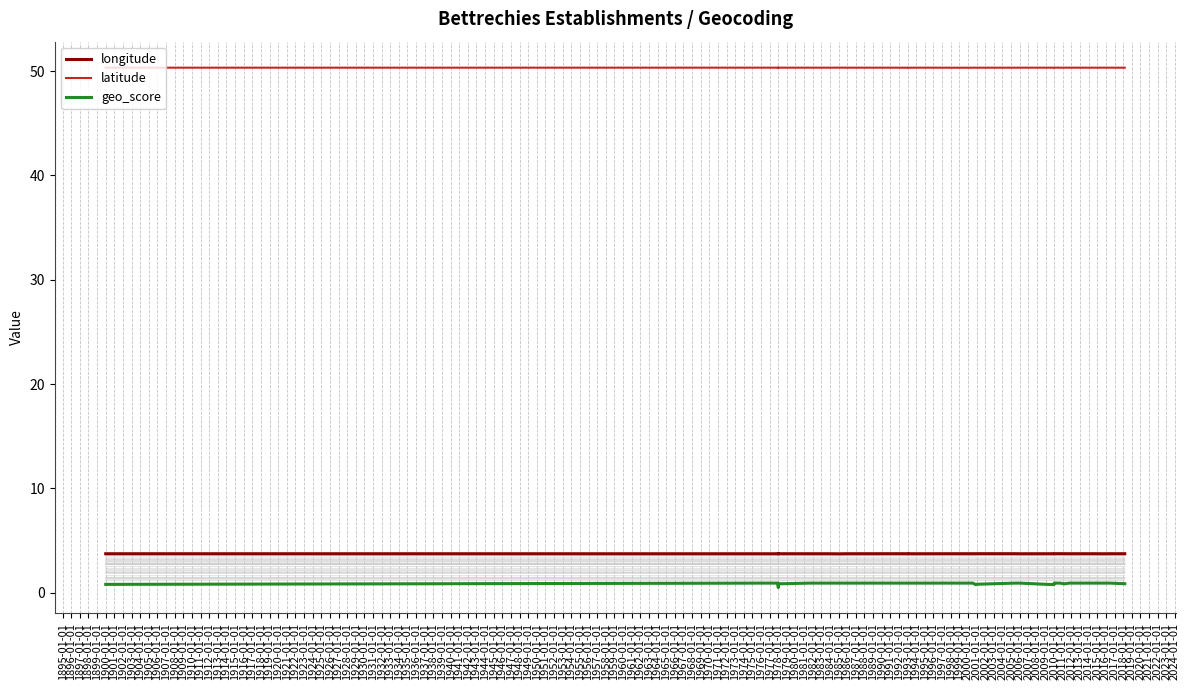

What is the smallest value displayed?

0.5